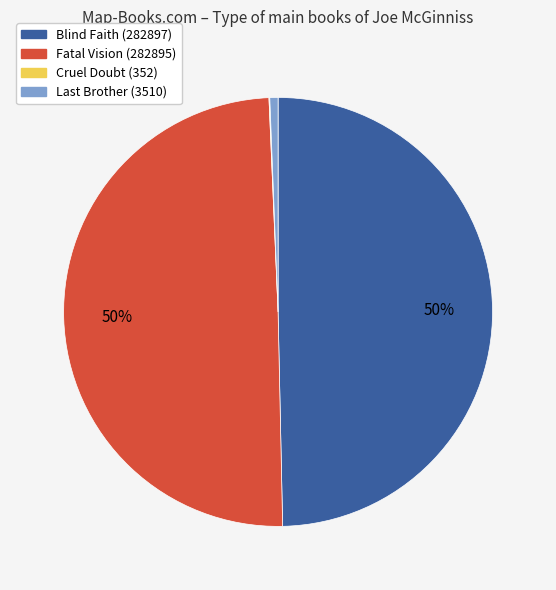

Does Fatal Vision (282895) account for over 50% of the chart?

No